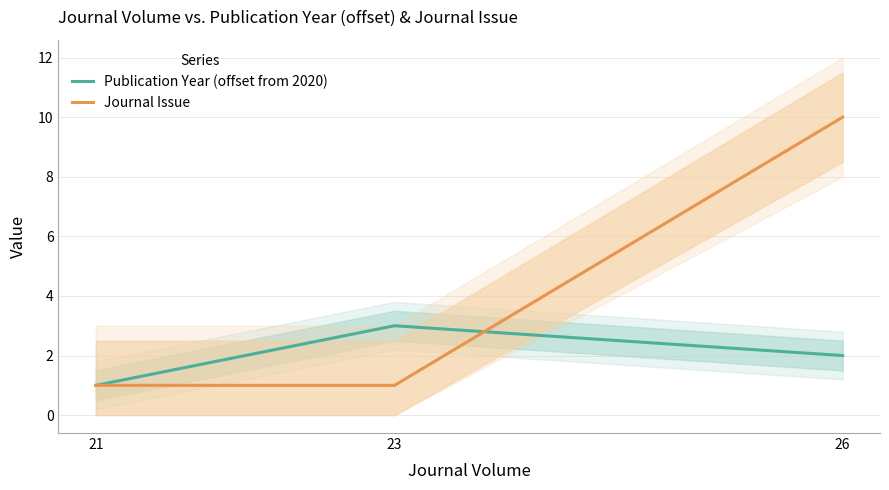

The value of Publication Year (offset from 2020) at 26 is 2. True or false?

True